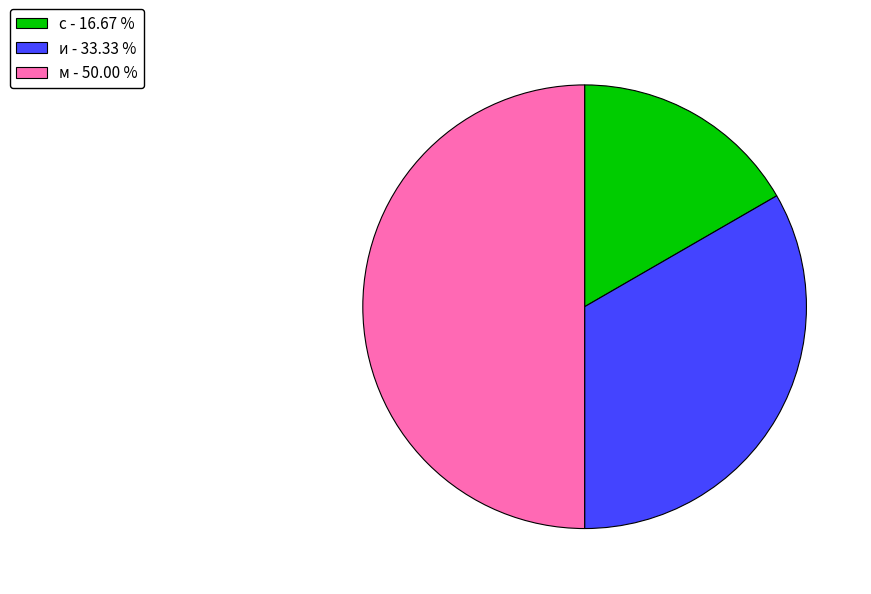

Which has a higher value, м - 50.00 % or и - 33.33 %?

м - 50.00 %